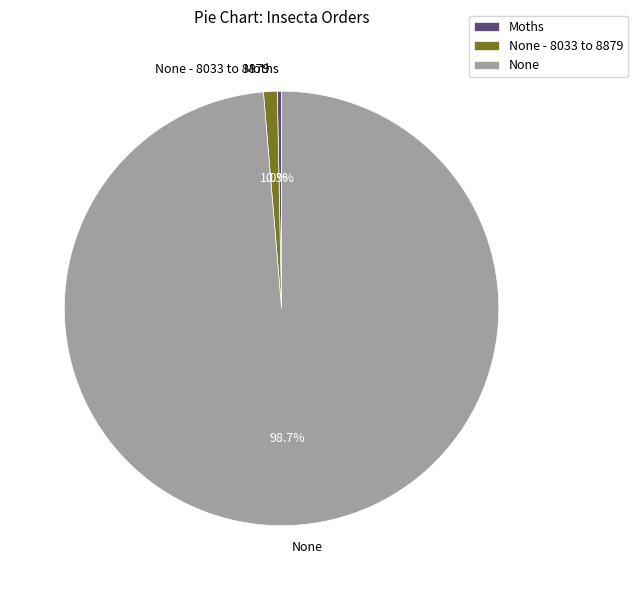

How many slices are in this pie chart?

3